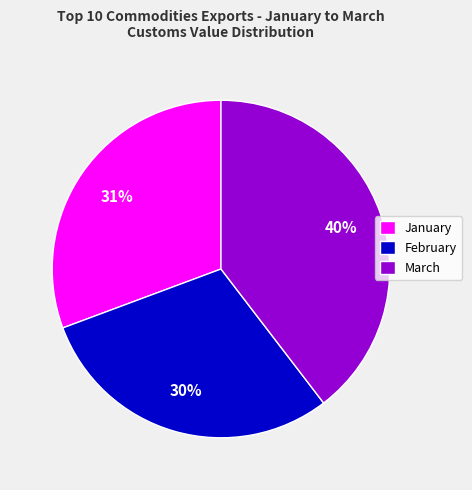

Combined, do March and February account for over 50%?

Yes